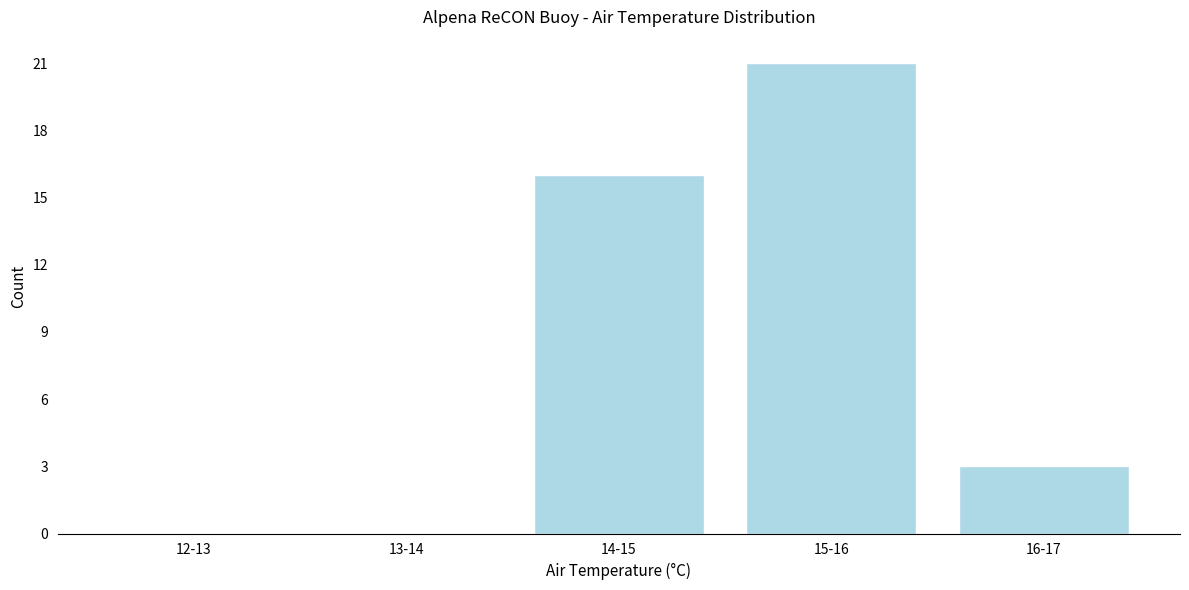

Reading left to right, list all the values displayed in this chart.

12-13=0	13-14=0	14-15=16	15-16=21	16-17=3